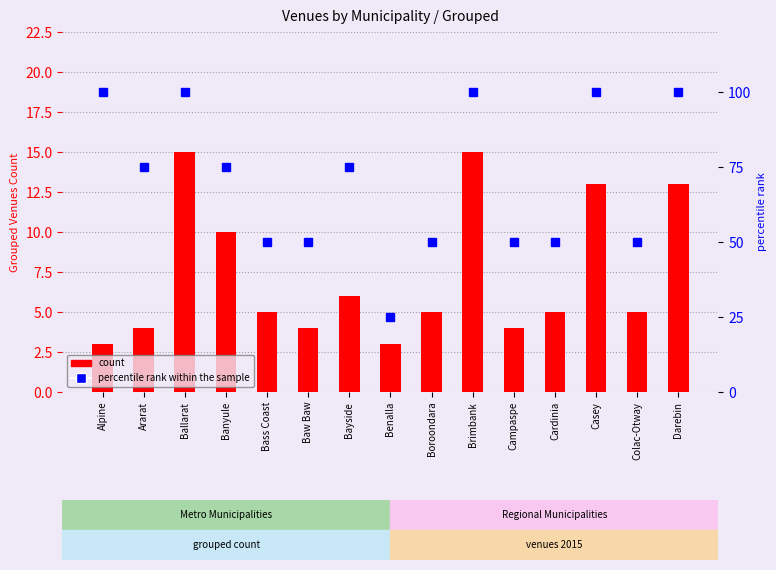

The value of count at Ararat is 4. True or false?

True